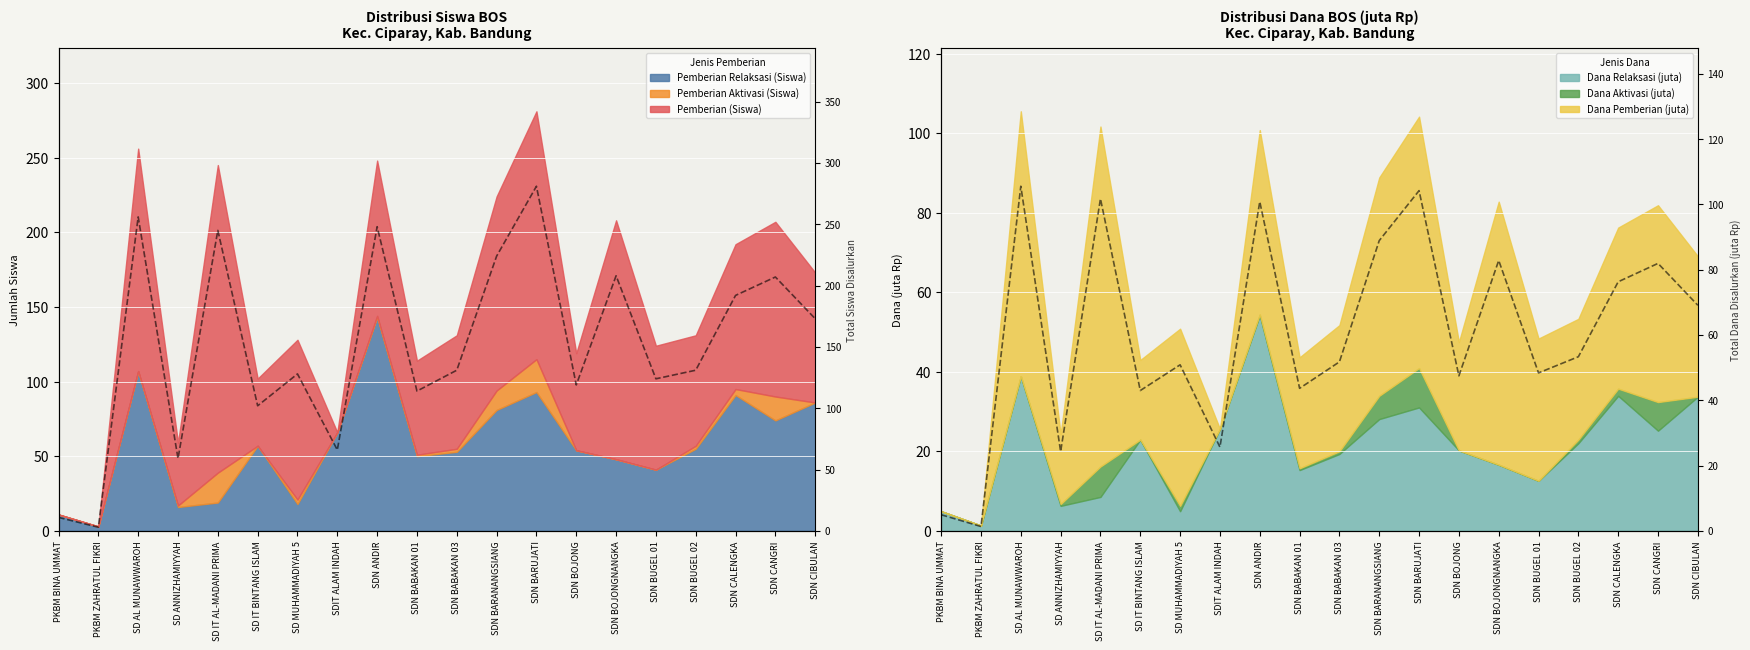

Which label corresponds to the smallest value in the chart?

PKBM ZAHRATUL FIKRI